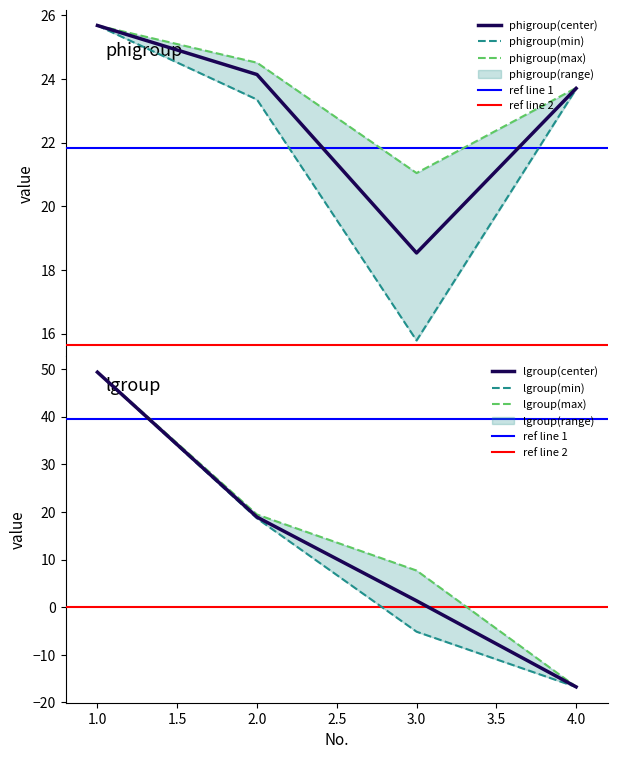

Rank the series by their maximum value, from lowest to highest.

phigroup(min), phigroup(center), phigroup(max), lgroup(min), lgroup(center), lgroup(max)